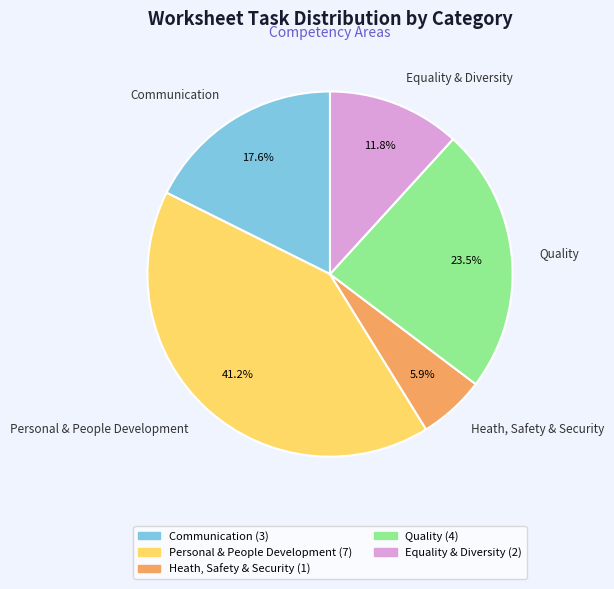

The Equality & Diversity slice represents 24% of the pie. True or false?

False